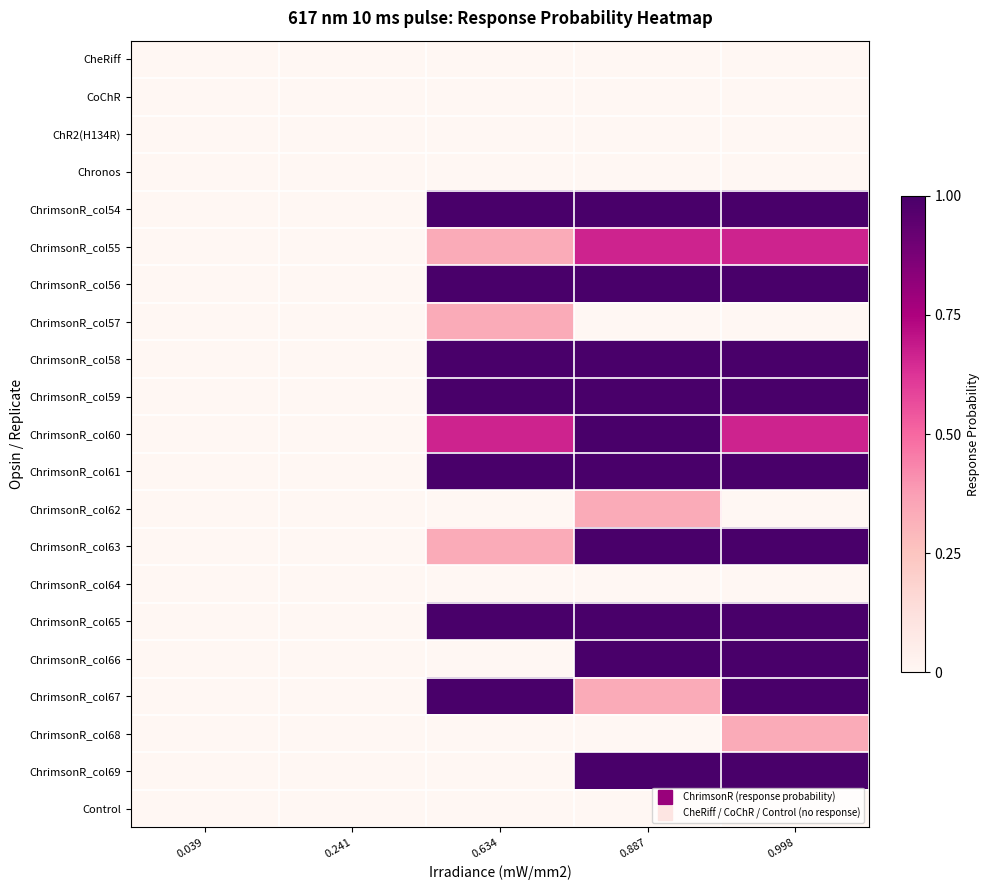

Which series has the largest total across all categories?

ChrimsonR_col54